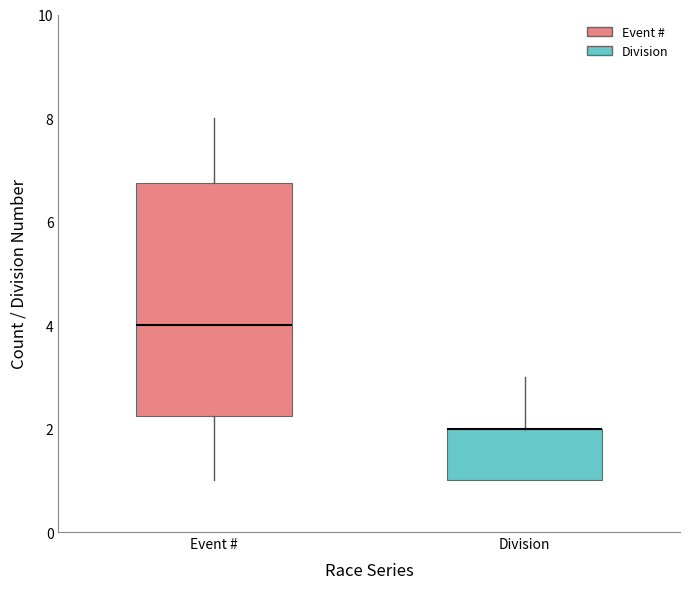

Reading left to right, transcribe this box plot: for each box, give where its median line is, the range the box spans, and where its two whiskers end, as read against the y-axis. The values are not printed on the chart, so give them approximately, as read against the axis.

Event #: median 4.0, box 2.2 to 6.8, whiskers 1.0 to 8.0
Division: median 2.0 (drawn on the box's upper edge), box 1.0 to 2.0, whiskers 1.0 to 3.0